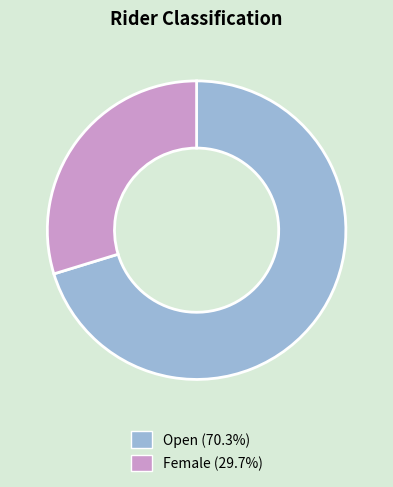

Which slice represents more than half of the pie?

Open